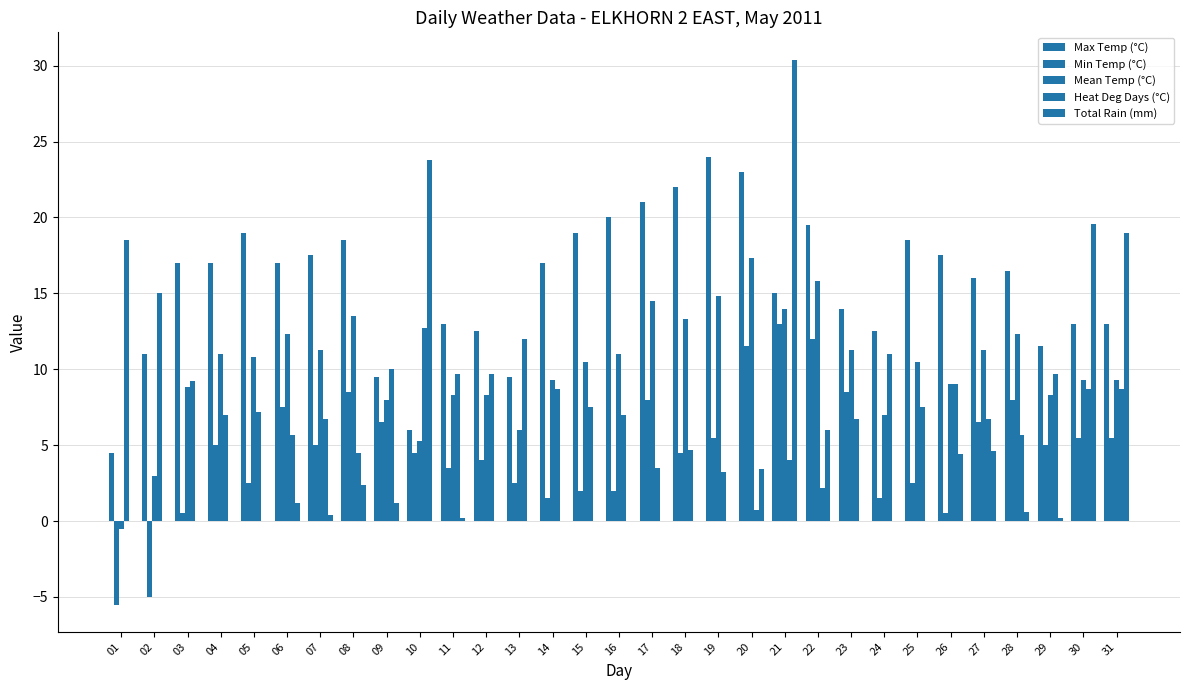

Between 24 and 09, which is larger?

24